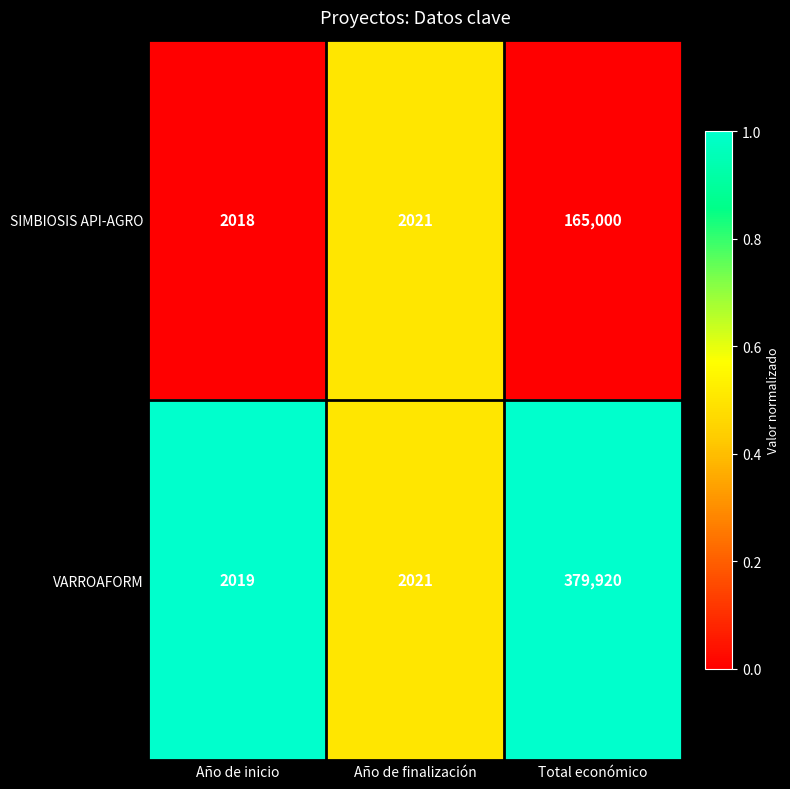

At which category is the sum across all series the highest?

Total económico